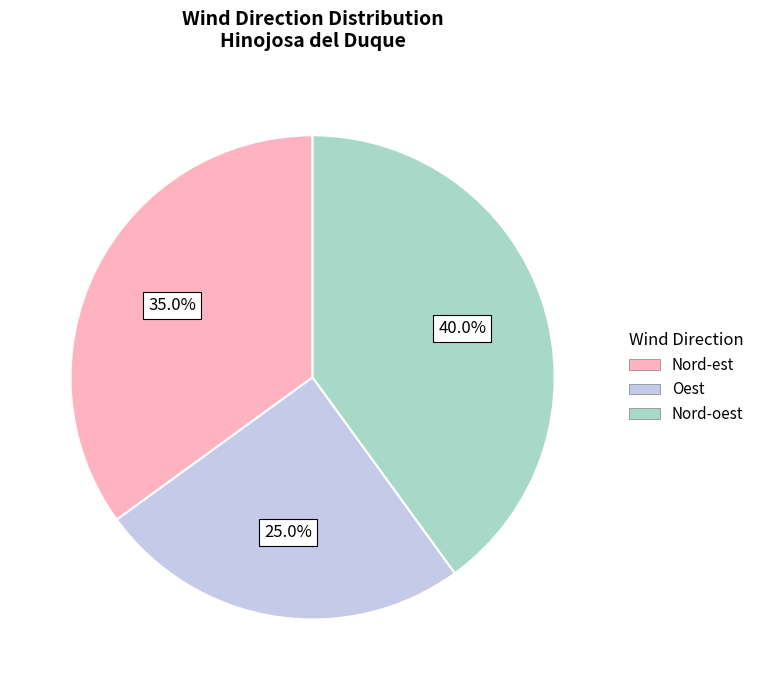

To the nearest percent, what portion does Nord-est represent?

35%